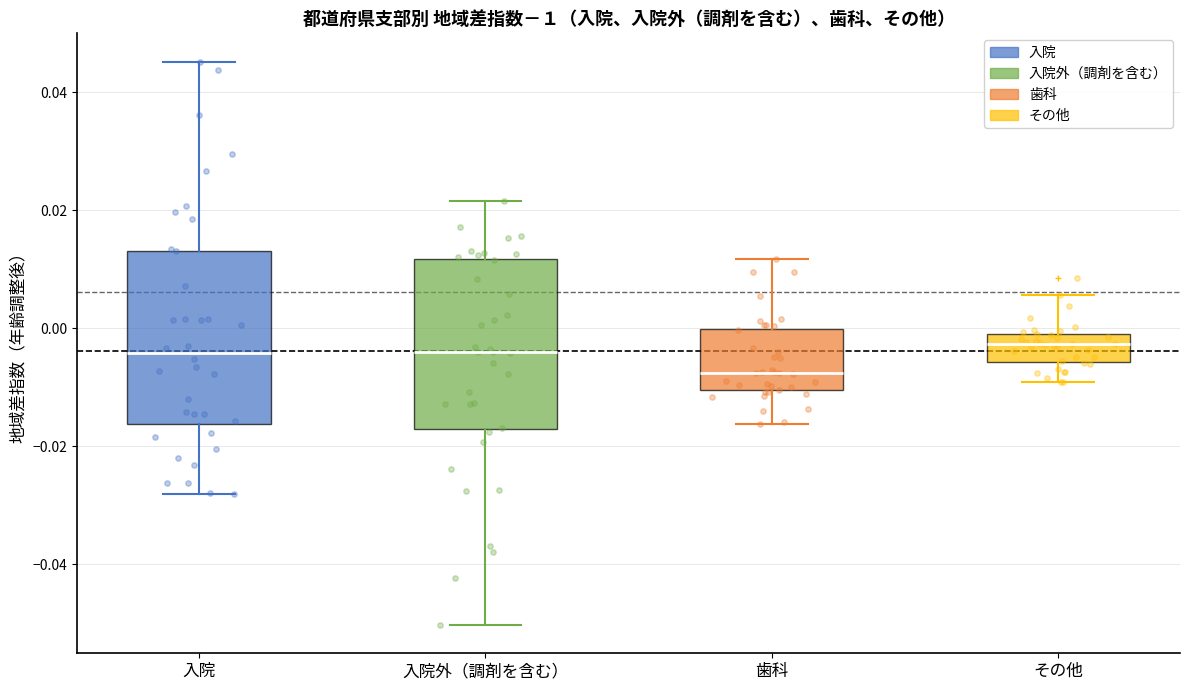

Reading left to right, read every box against the y-axis: the position of its median line, the range the box covers, and the ends of its whiskers. The values are not printed on the chart, so give them approximately, as read against the axis.

入院: median -0.004, box -0.016 to 0.014, whiskers -0.028 to 0.046
入院外（調剤を含む）: median -0.004, box -0.018 to 0.012, whiskers -0.050 to 0.022
歯科: median -0.008, box -0.010 to 0.000, whiskers -0.016 to 0.012
その他: median -0.002 (inside the box), box -0.006 to -0.002, whiskers -0.010 to 0.006